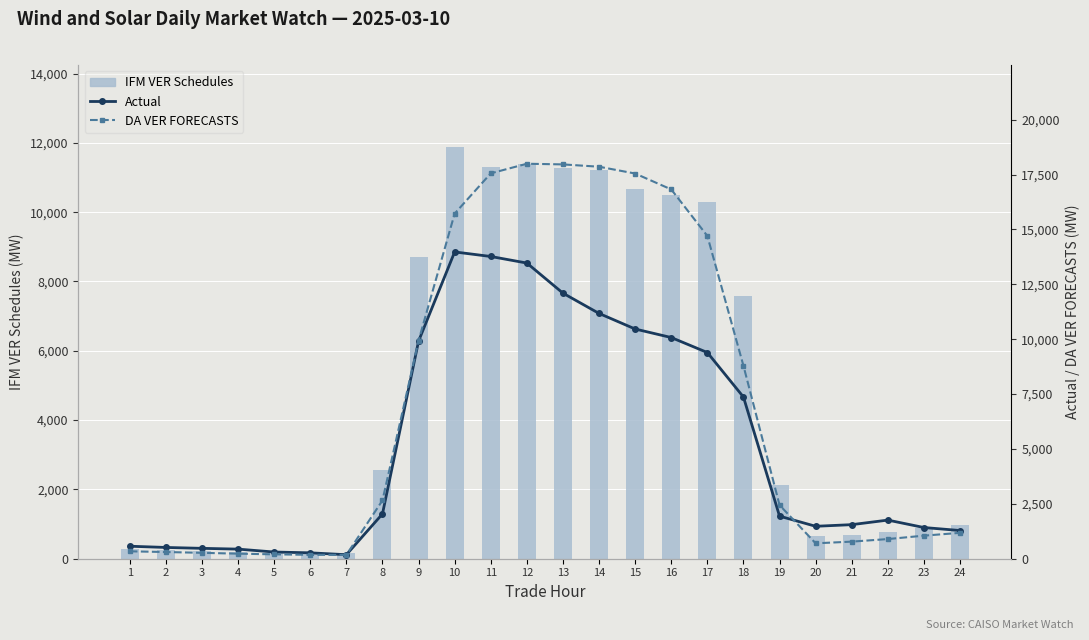

What is the greatest value displayed?

17992.9